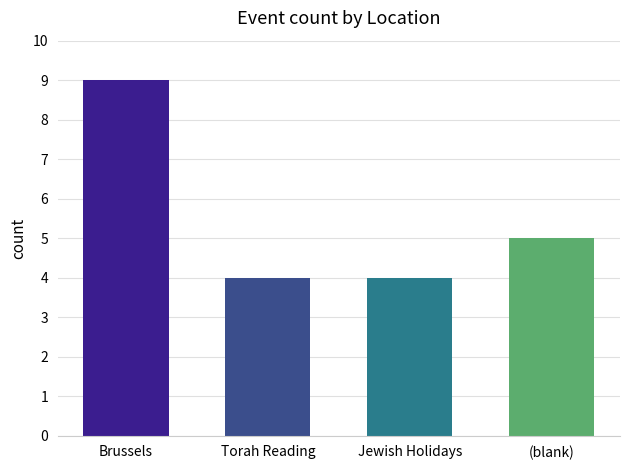

How many bars are there in total?

4